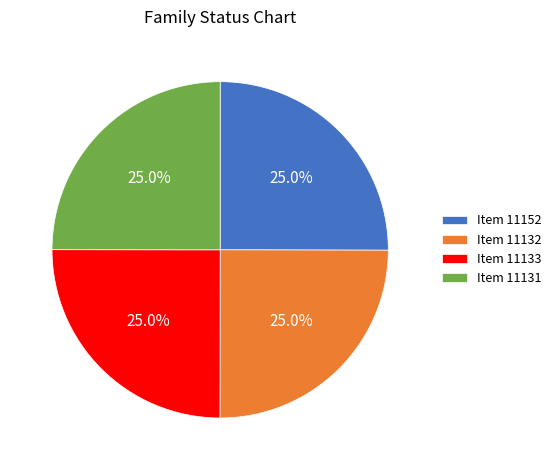

What portion of the pie excludes Item 11133?

75.0%